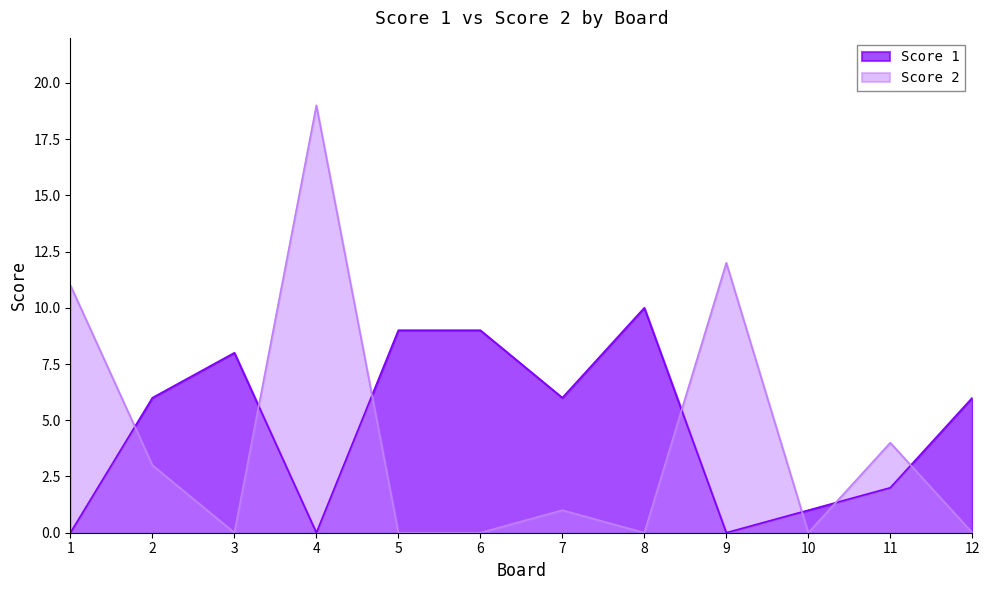

At how many categories does at least one series exceed 12?

1